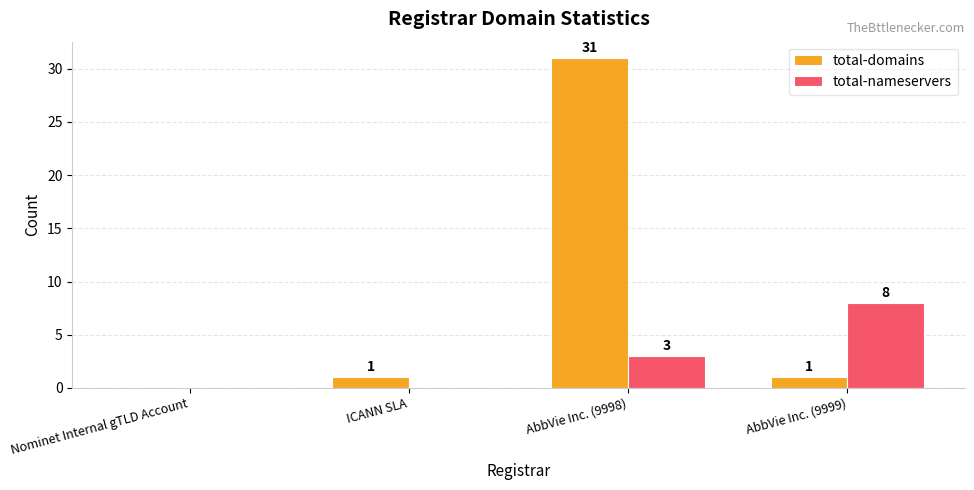

Which series changed the most between Nominet Internal gTLD Account and AbbVie Inc. (9999)?

total-nameservers